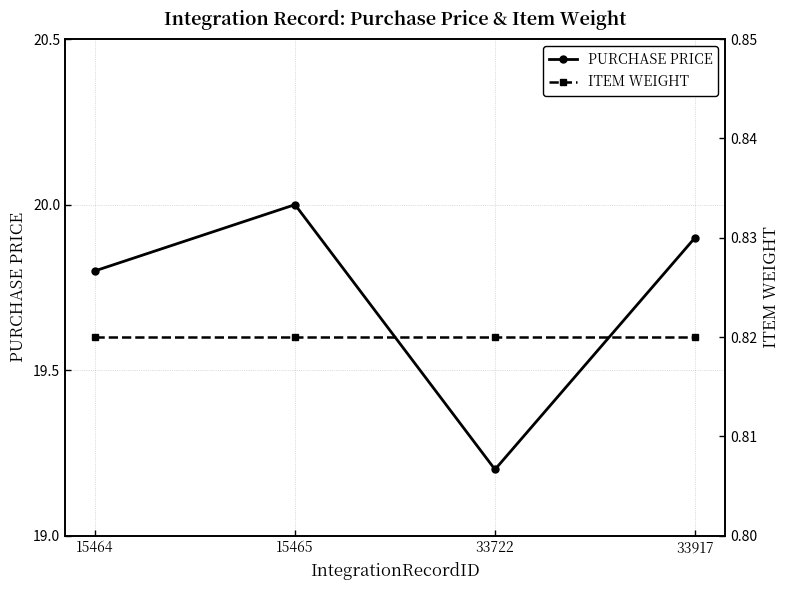

Which series changed the most between 33722 and 33917?

PURCHASE PRICE